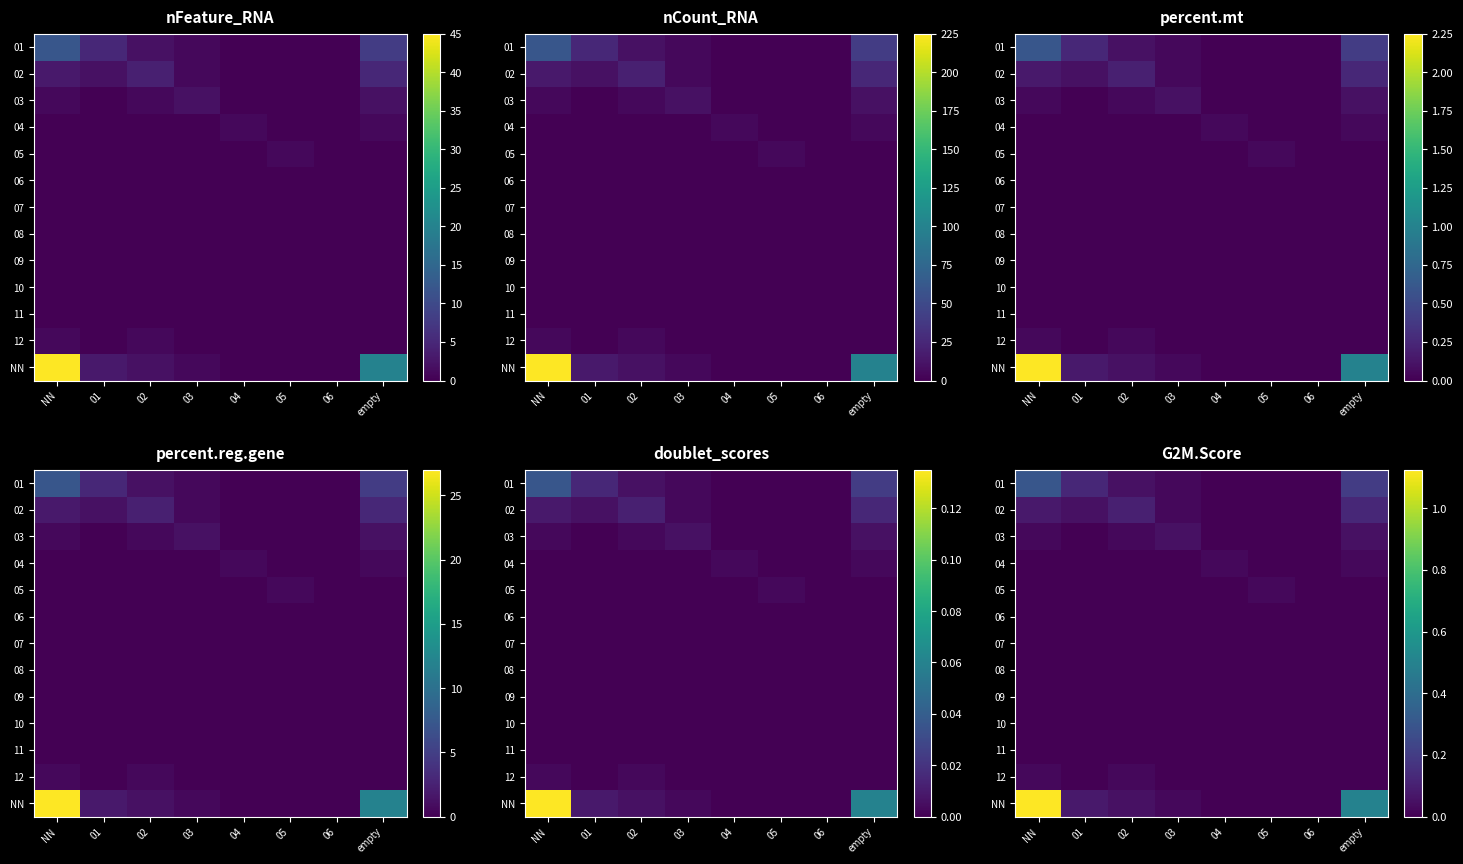

At which label is 12 closest to 0?

01